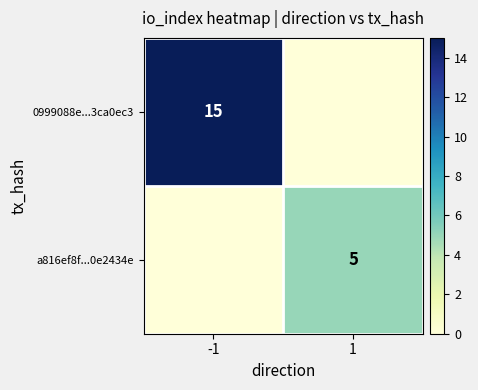

Is it true that a816ef8f...0e2434e equals 5 at 1?

True